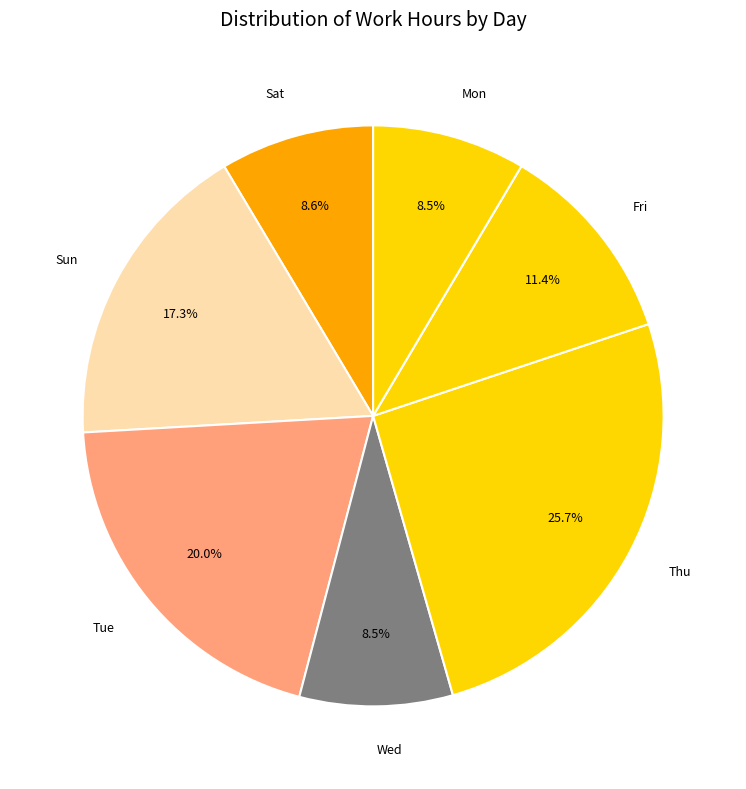

Is the sum of Thu and Fri greater than half?

No